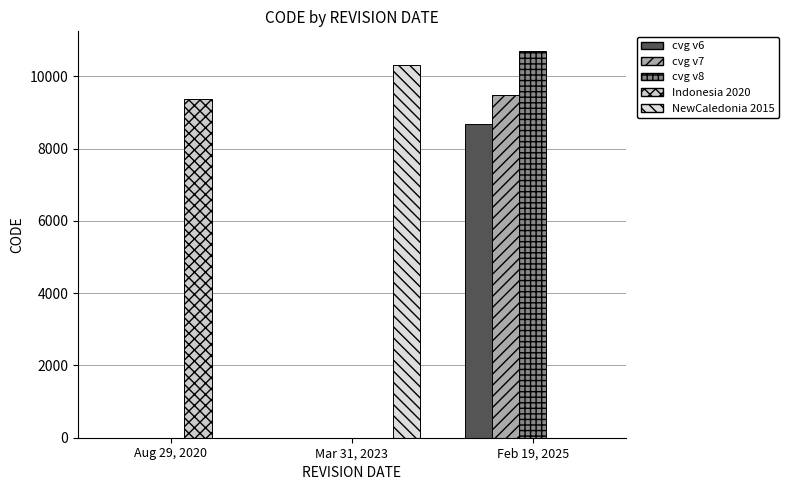

The value of Canada velocity grid v7 at Aug 29, 2020 is 4191. True or false?

False